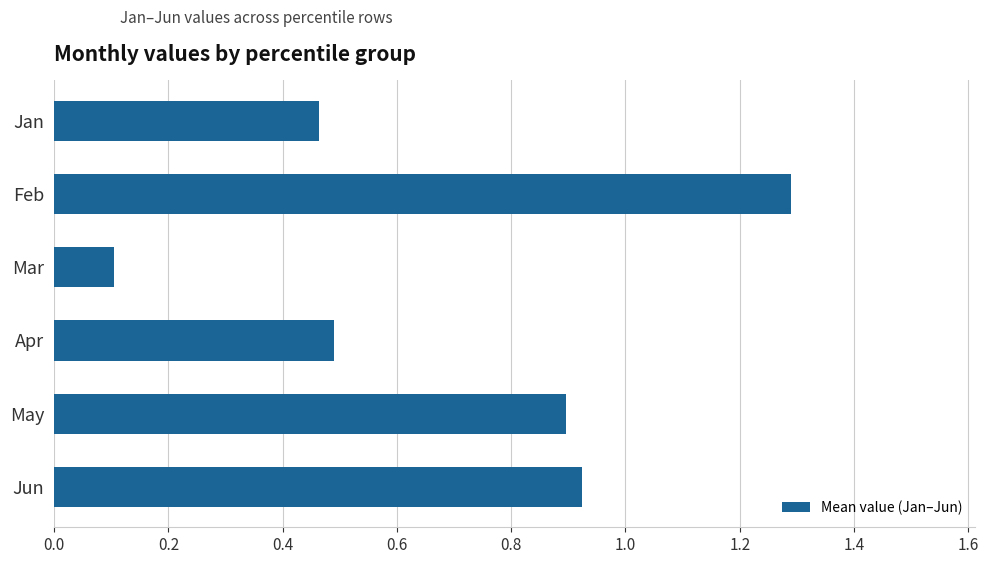

True or false: the data shows 0.2 at Mar.

False